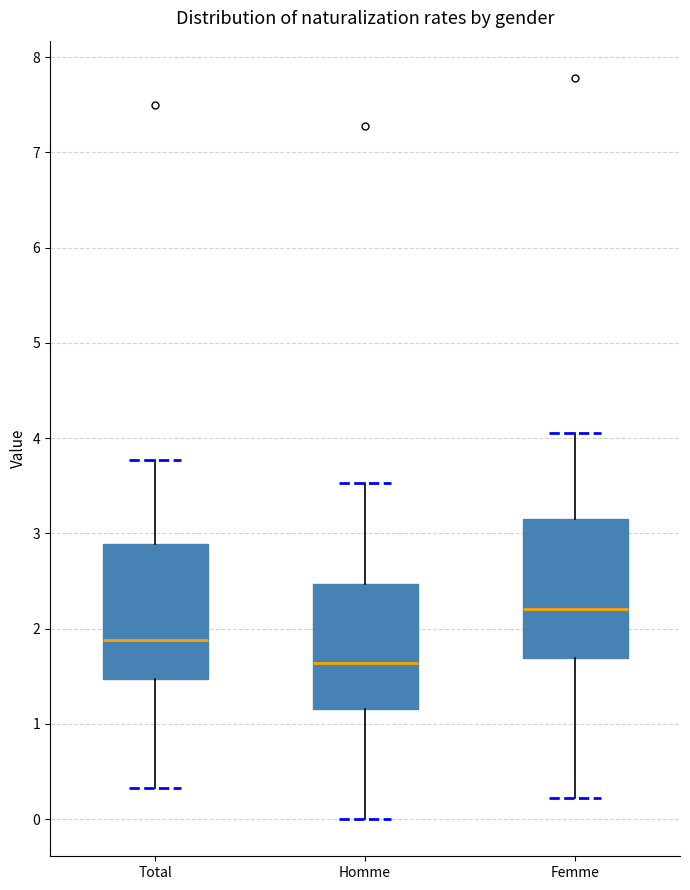

Reading left to right, transcribe this box plot: for each box, give where its median line is, the range the box spans, and where its two whiskers end, as read against the y-axis. The values are not printed on the chart, so give them approximately, as read against the axis.

Total: median 1.9, box 1.5 to 2.9, whiskers 0.3 to 3.8
Homme: median 1.6, box 1.2 to 2.5, whiskers 0.0 to 3.5
Femme: median 2.2, box 1.7 to 3.2, whiskers 0.2 to 4.1